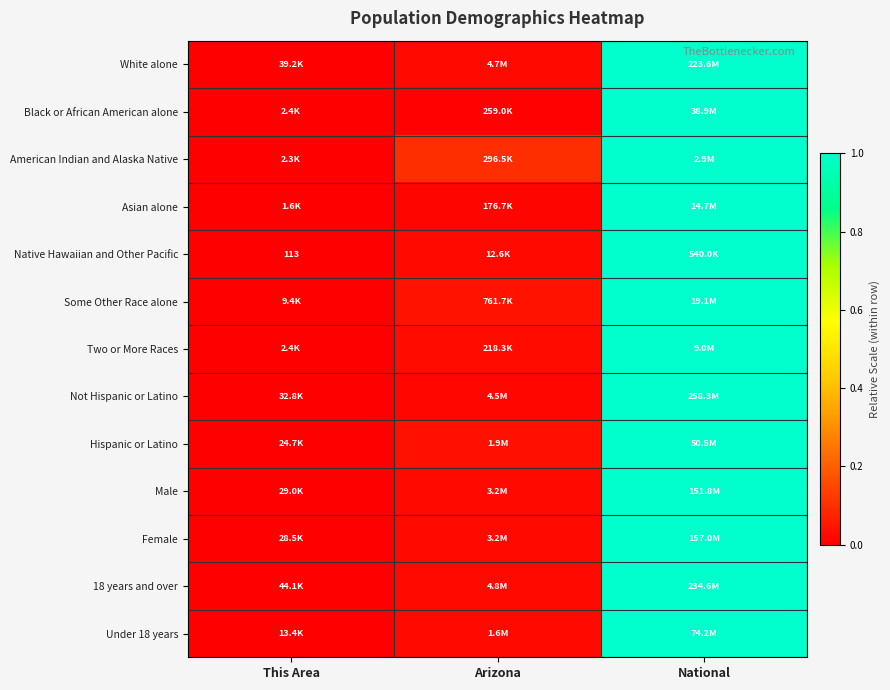

The value of Under 18 years at Arizona is 0.0. True or false?

False